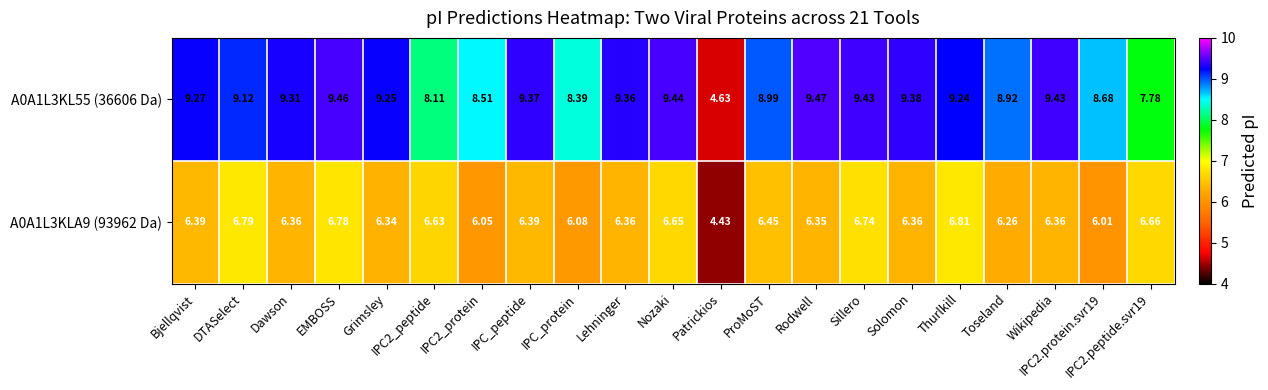

Rank the series by their average value, from highest to lowest.

A0A1L3KL55 (36606 Da), A0A1L3KLA9 (93962 Da)